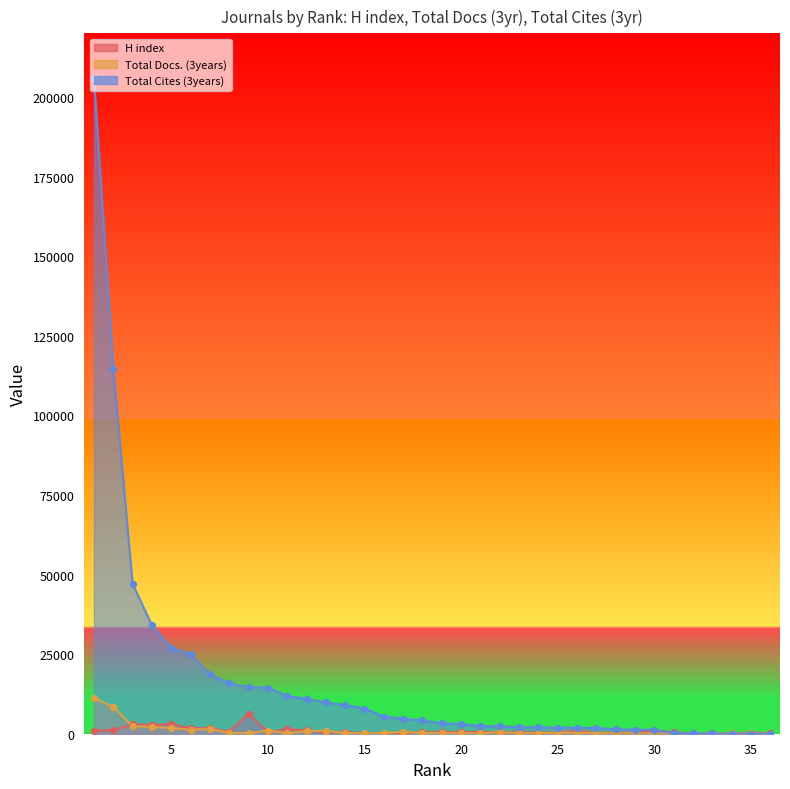

Which series has the largest Y range (max minus min)?

Total Cites (3years)